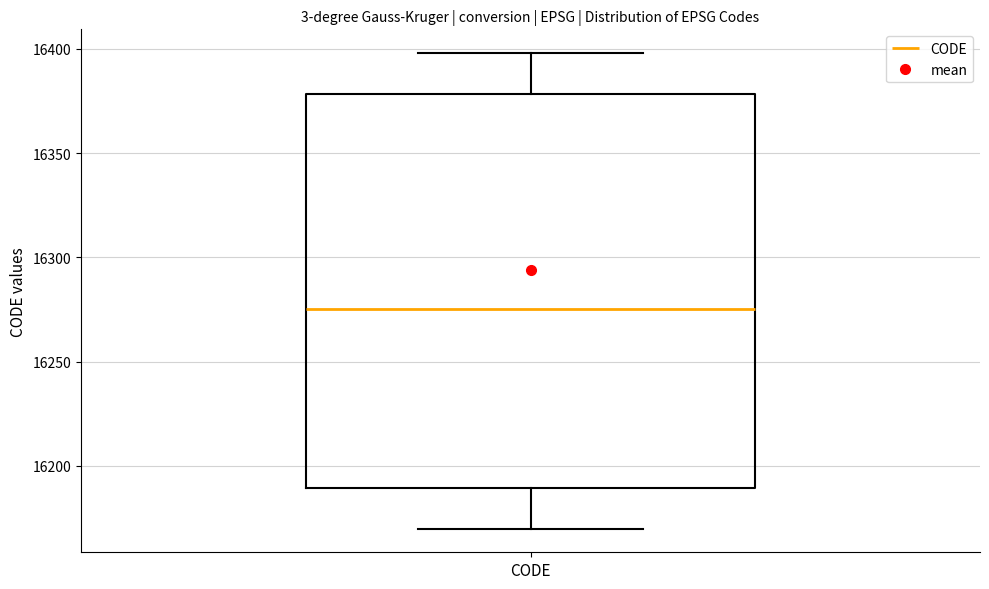

Where is the upper edge of the box for CODE on the y-axis? The values are not printed on the chart, so give them approximately, as read against the axis.

16380